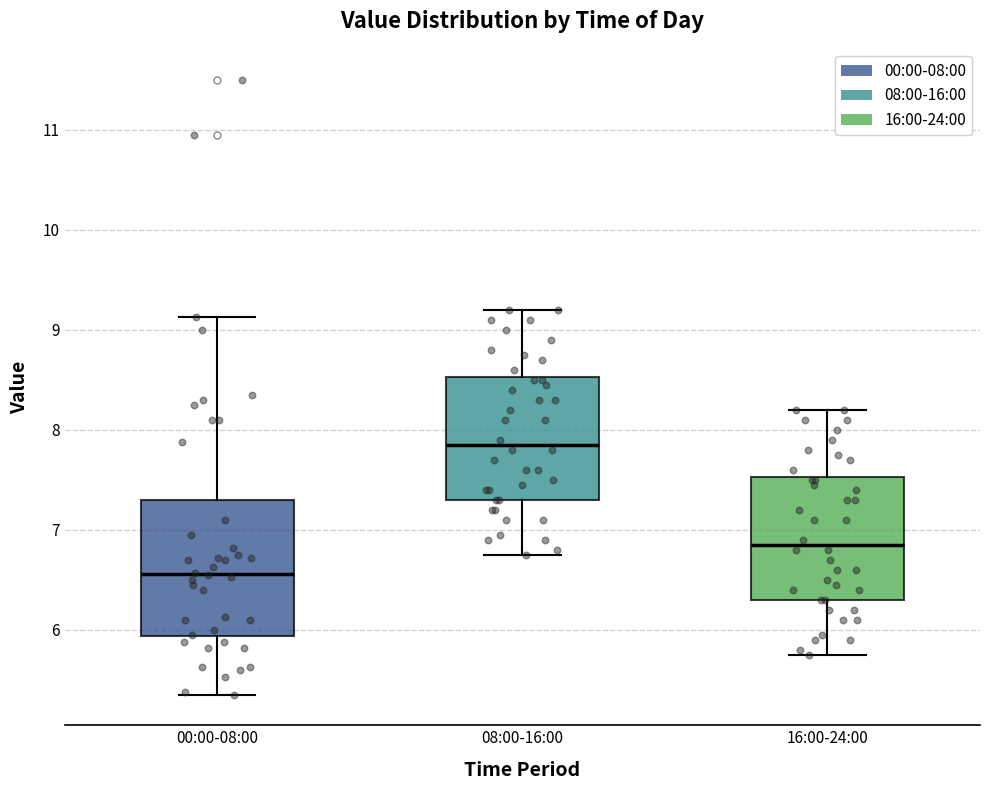

Which box's median line is the lowest?

00:00-08:00